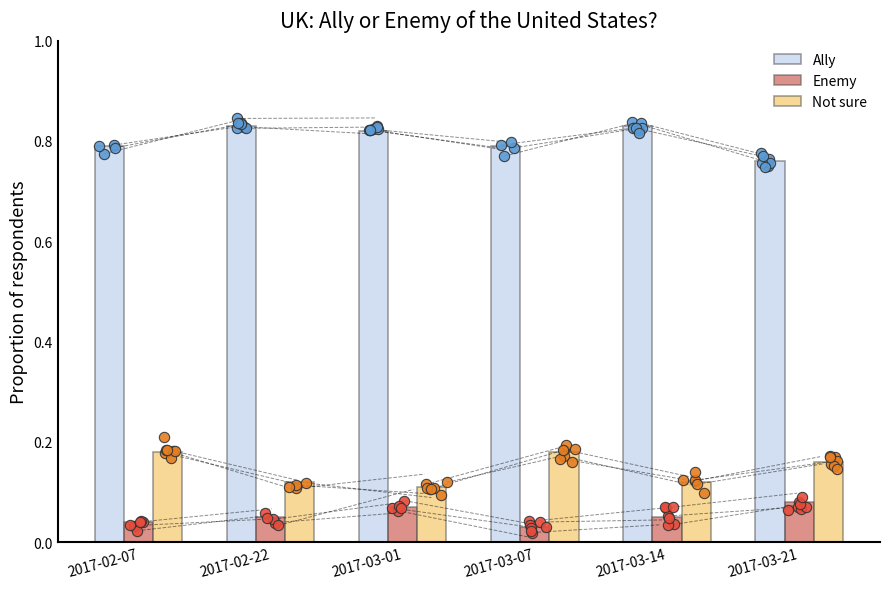

At how many categories does at least one series exceed 0?

6